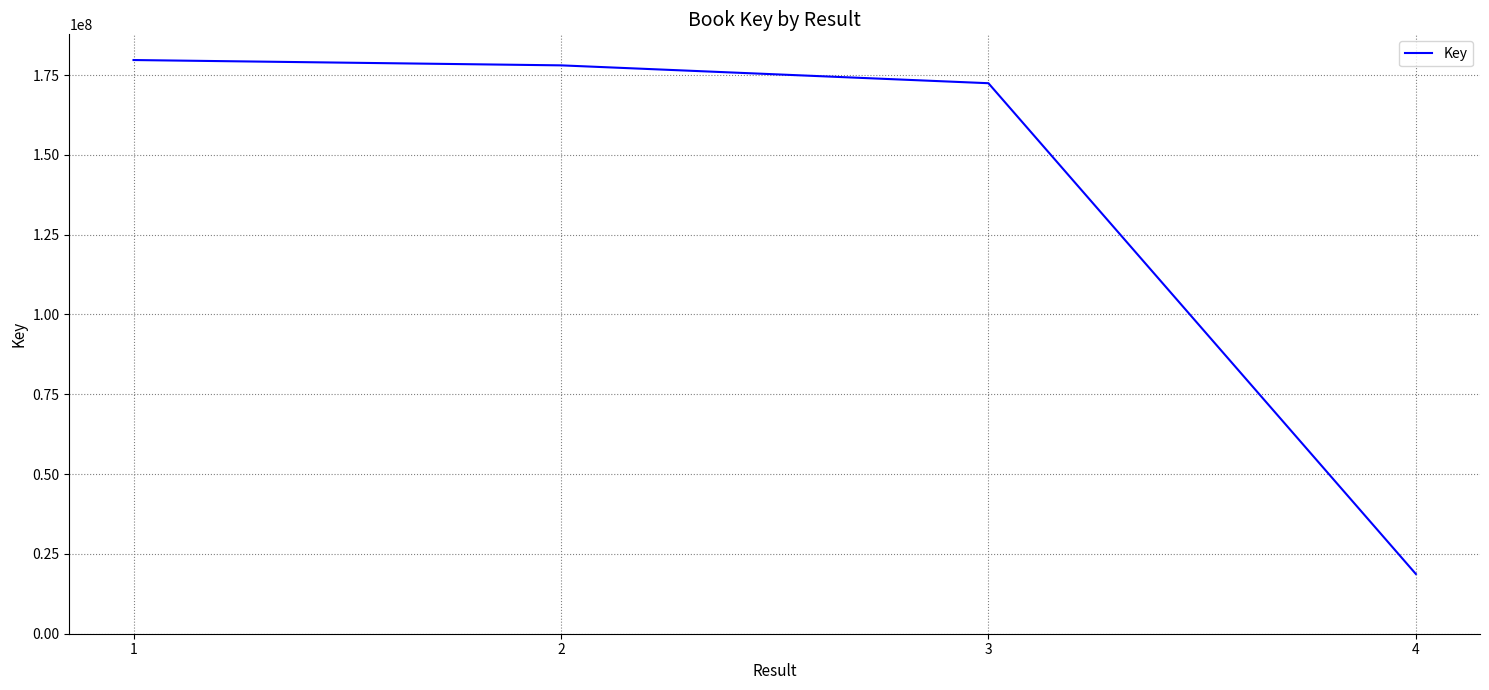

Read the value at 2, to the nearest 10.

178025210